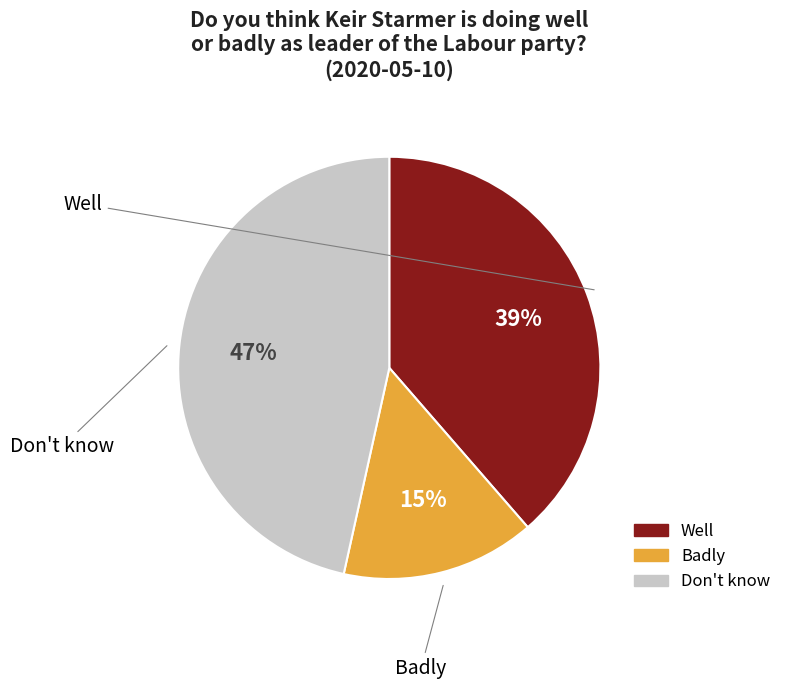

True or false: Badly accounts for 3% of the total.

False